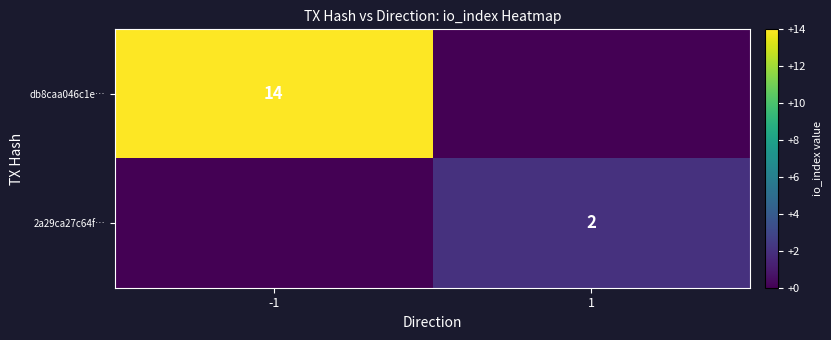

Is it true that 2a29ca27c64f… equals 2 at 1?

True